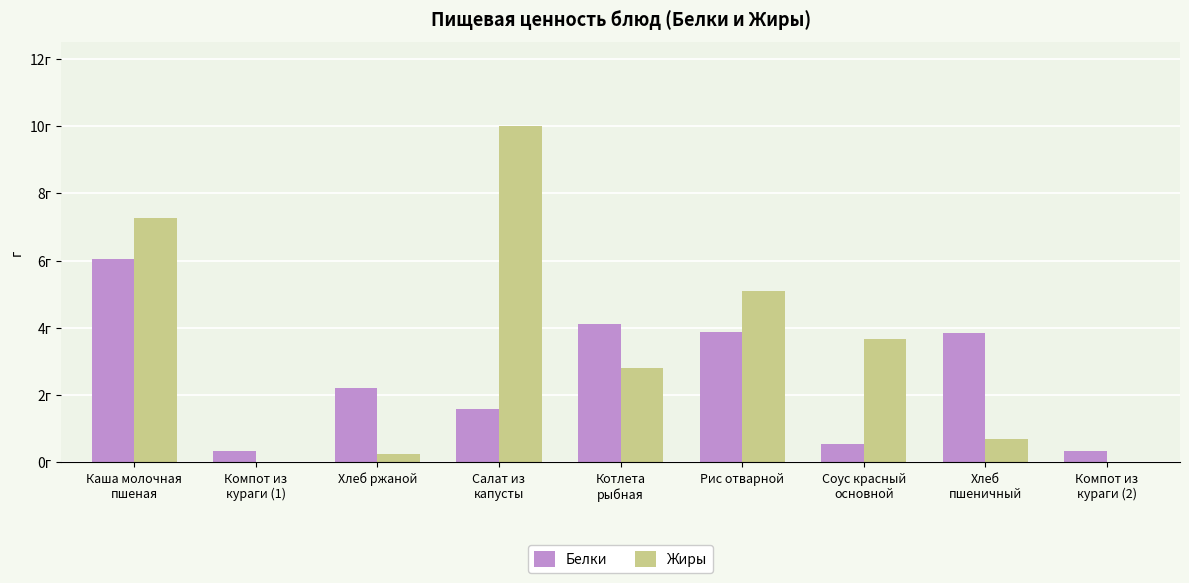

List the series in order of their peak value, lowest first.

Белки, Жиры